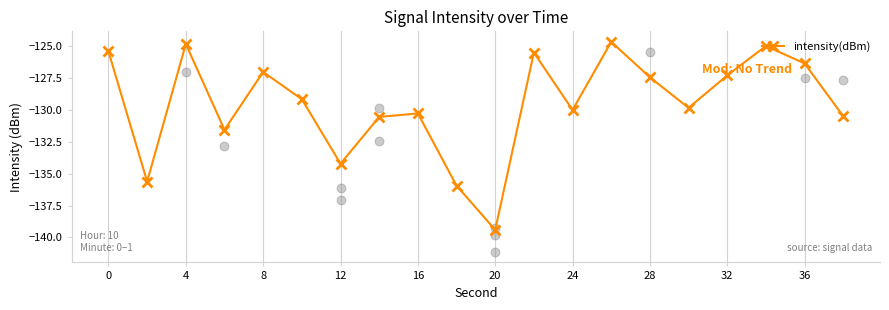

The intensity(dBm) series shows -126.4 at 36. True or false?

True